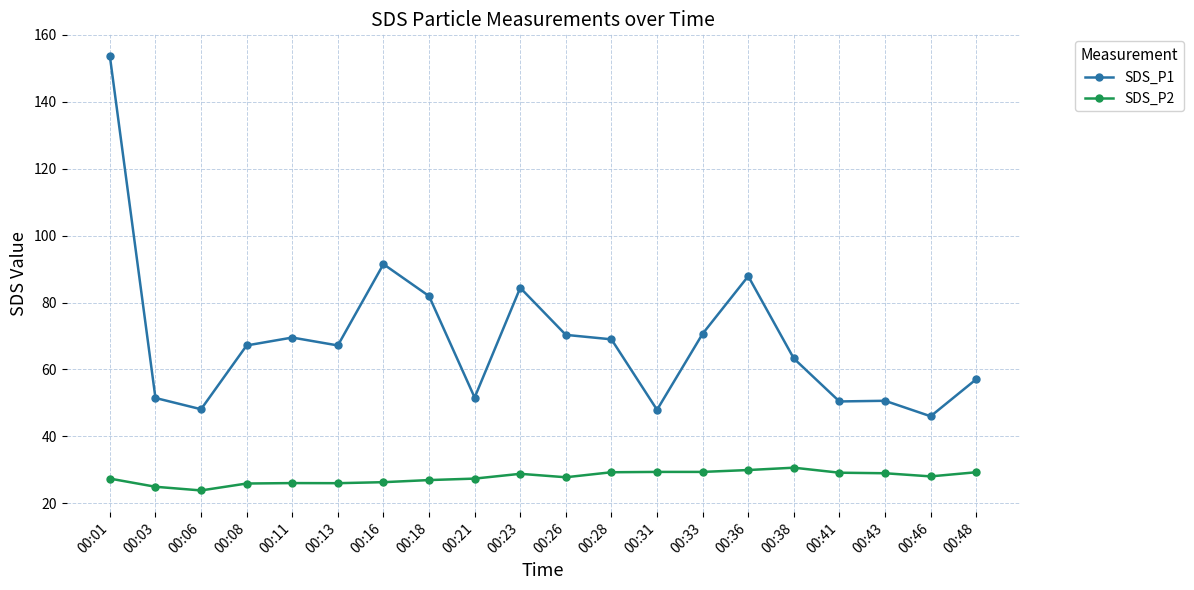

What is the difference between the highest and lowest values at 00:36?

57.9